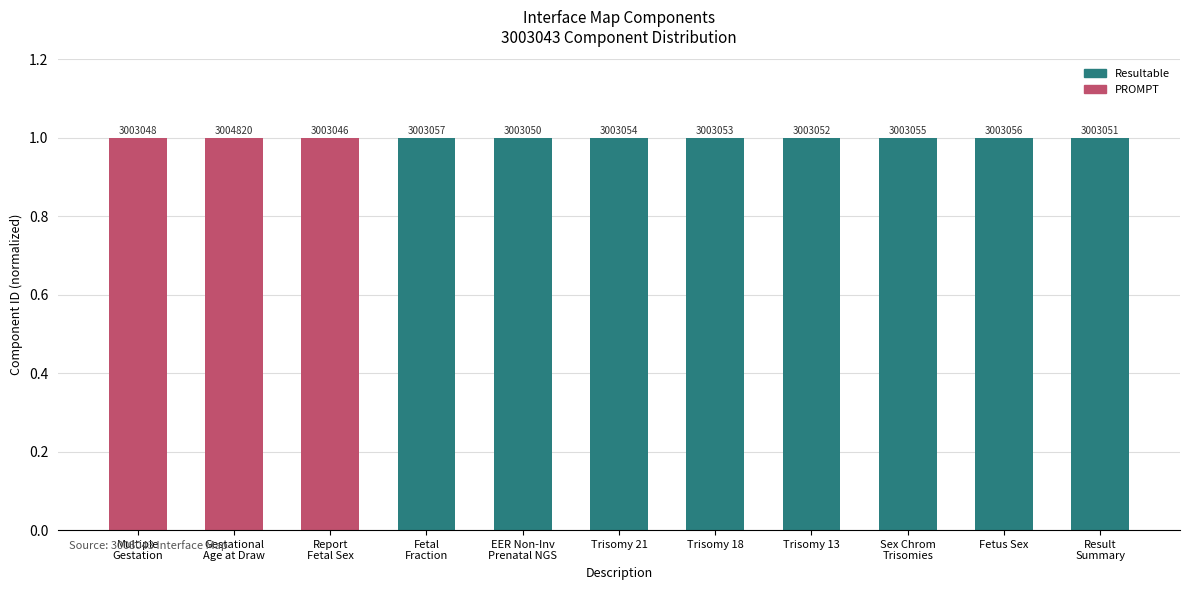

At which category does the chart reach its minimum across all series?

Report
Fetal Sex